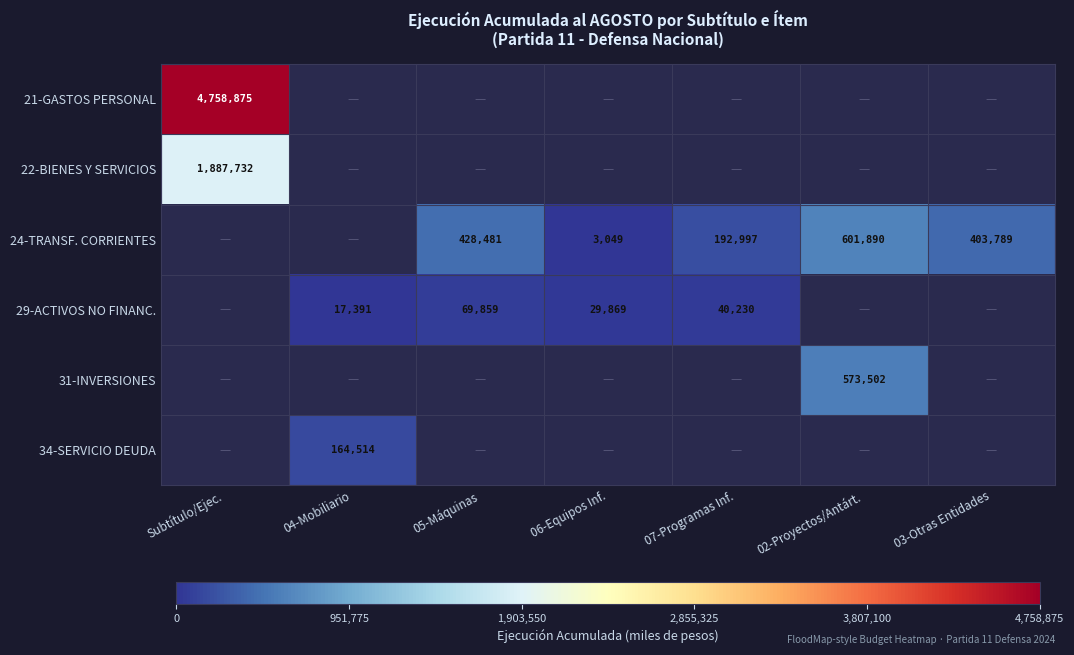

What is the maximum value shown in the chart?

4758875.0